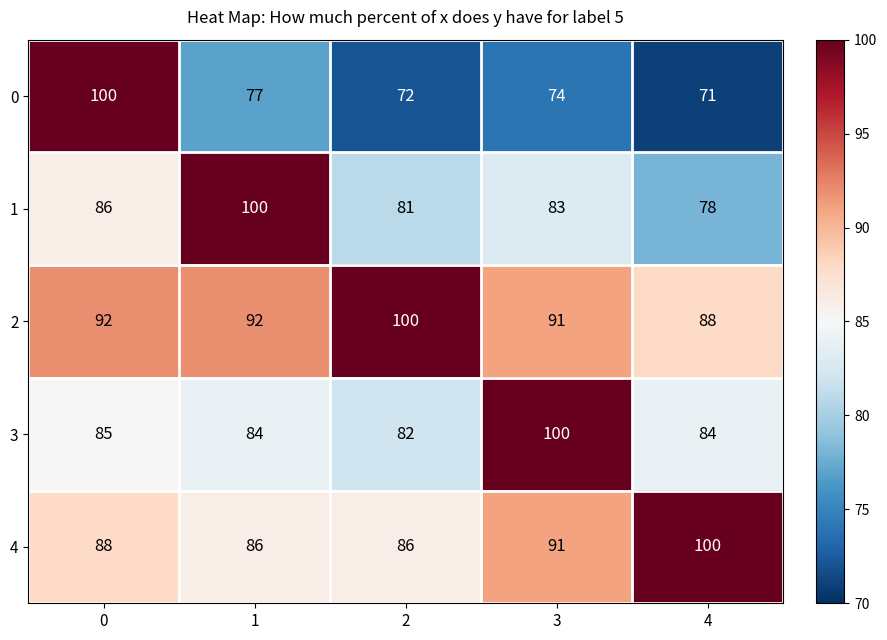

Which series has the largest range (max minus min)?

0